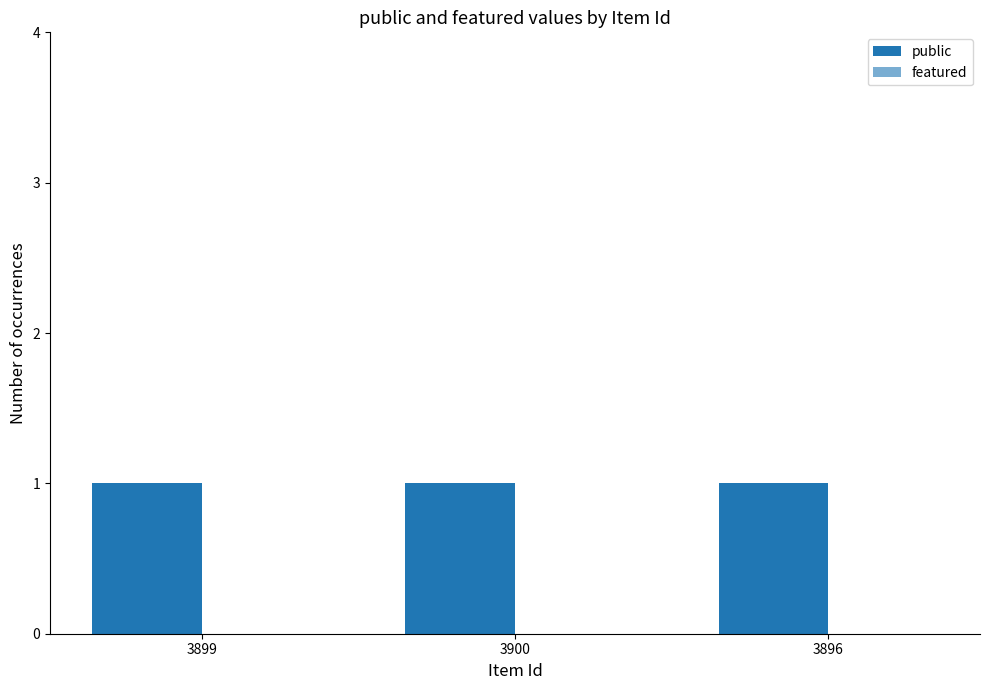

What is the average value of the public series?

1